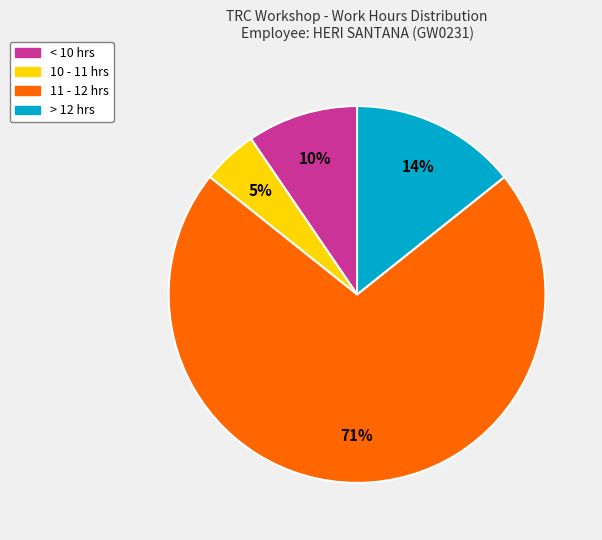

Which category has the smallest portion of the pie?

10 - 11 hrs